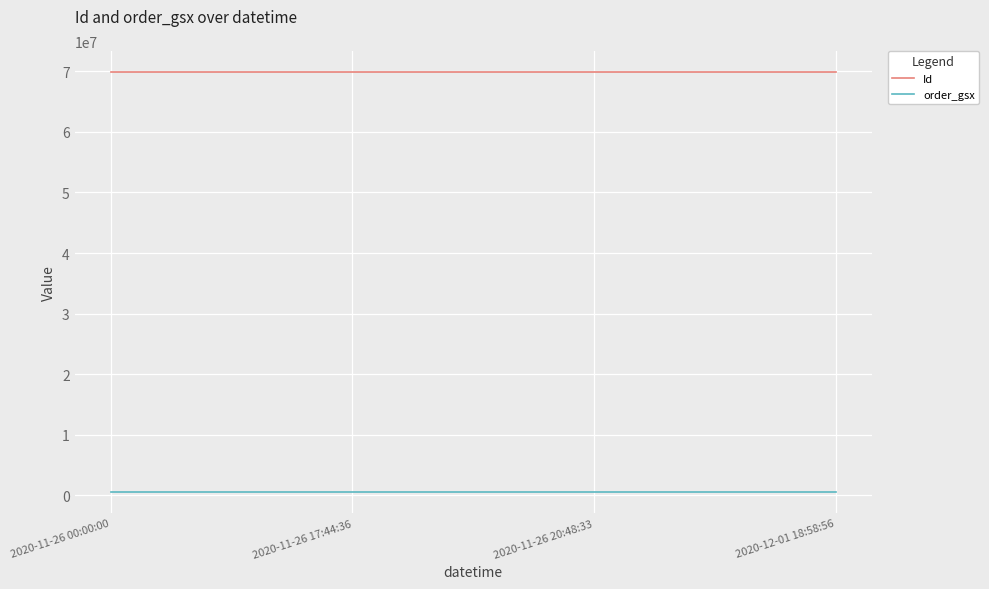

How many lines are shown in the chart?

2